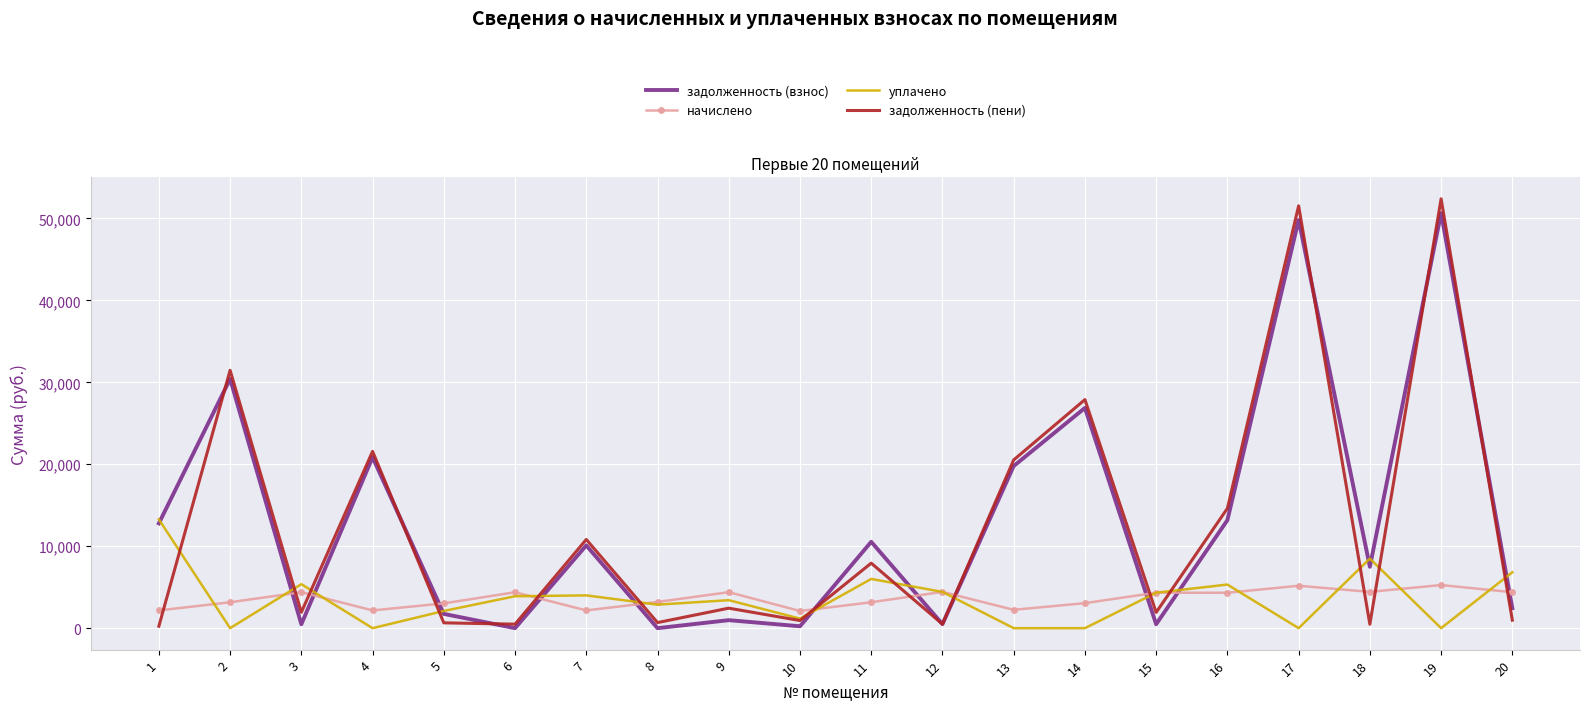

What are all the series names shown in the legend?

задолженность (взнос), начислено, уплачено, задолженность (пени)